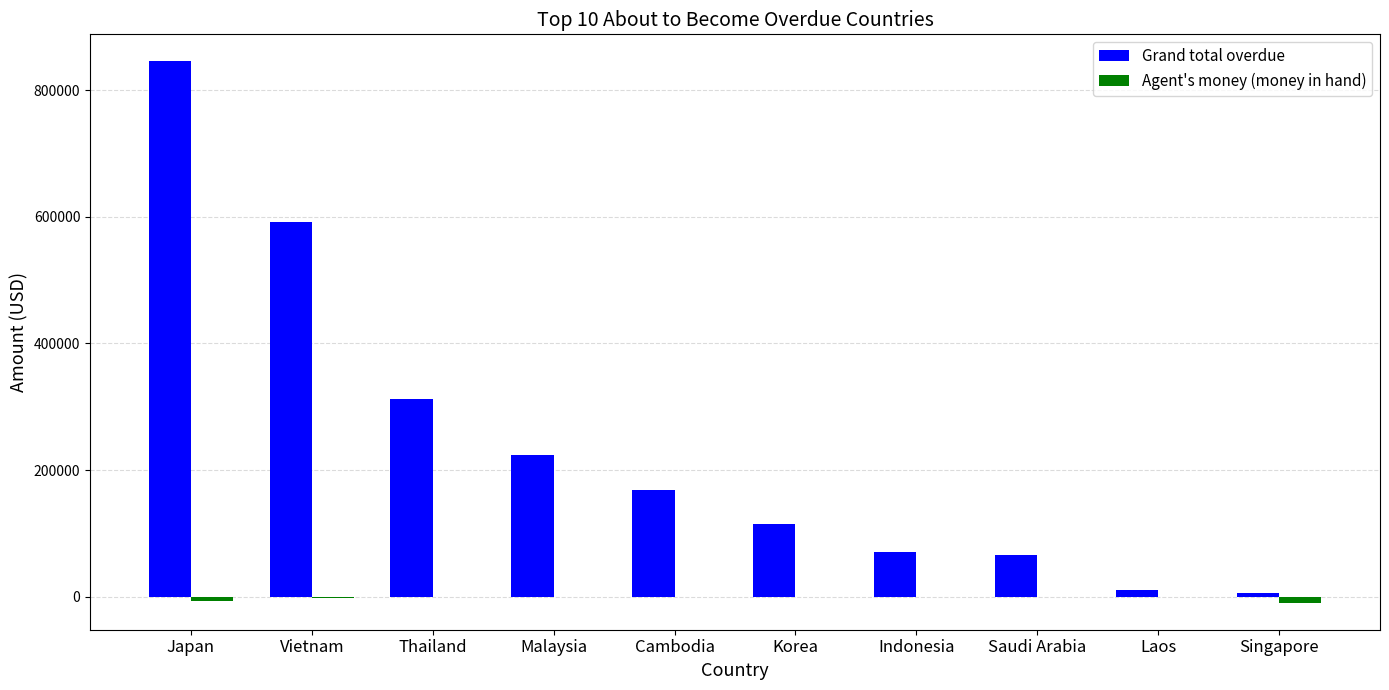

Are the bars grouped side by side (vs. stacked)?

Yes